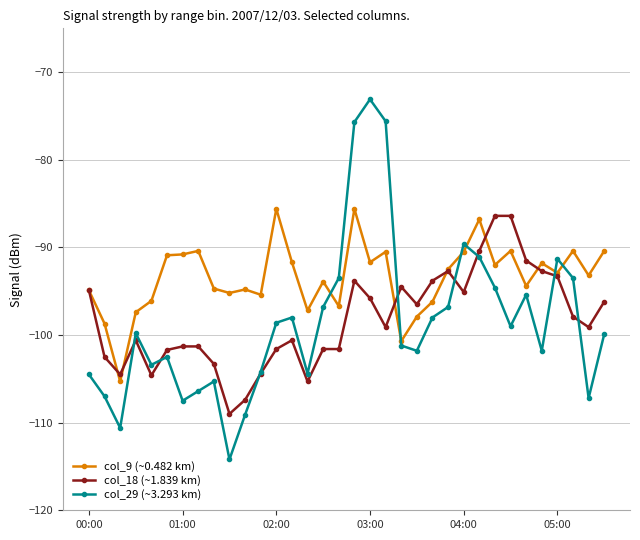

Which series has the largest total across all categories?

col_9 (~0.482 km)